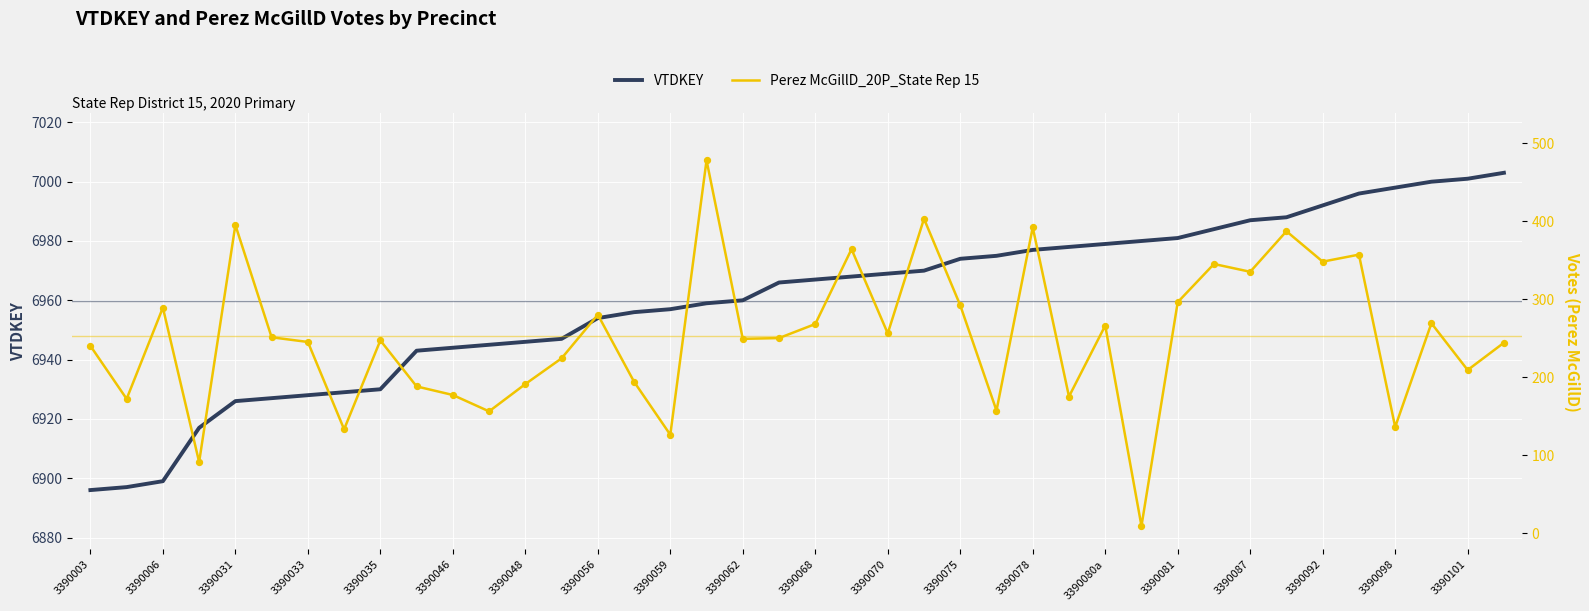

Which series has the largest total across all categories?

VTDKEY